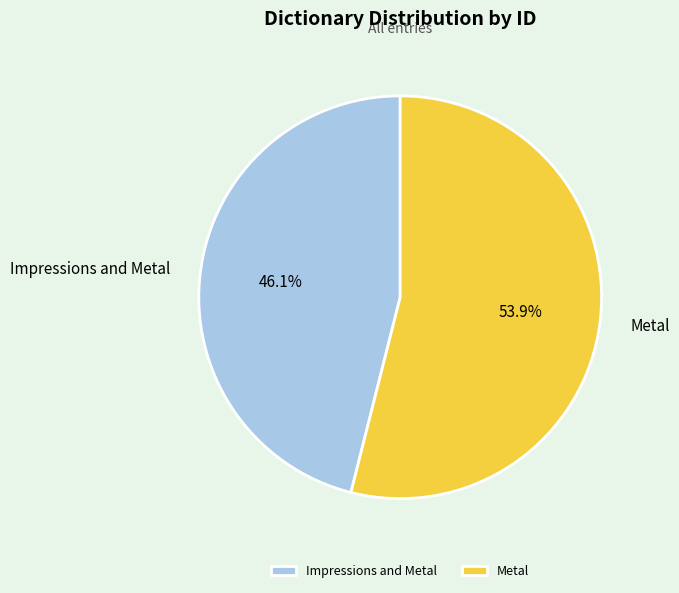

How many slices are in this pie chart?

2